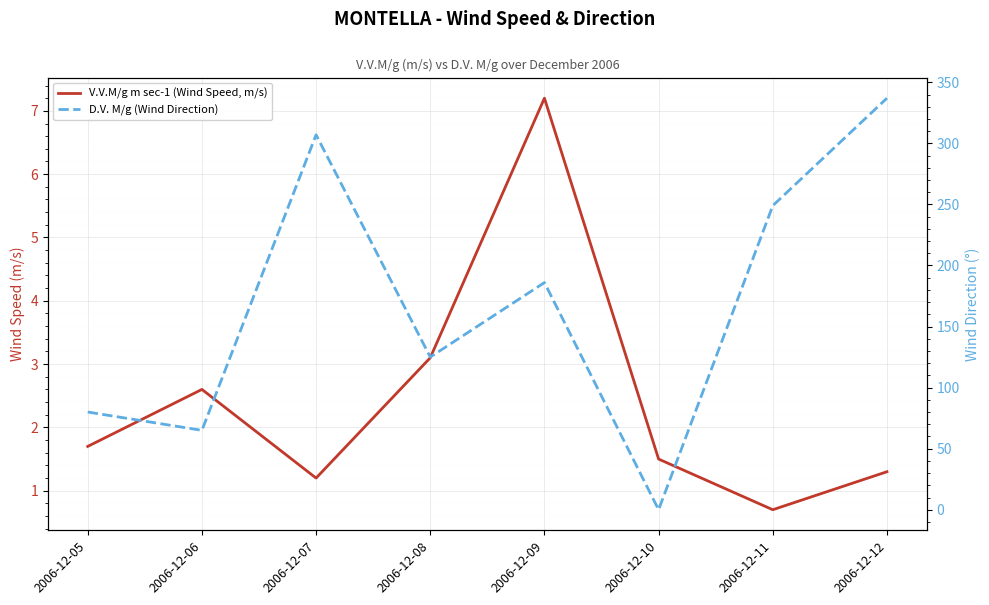

How many lines are shown in the chart?

2